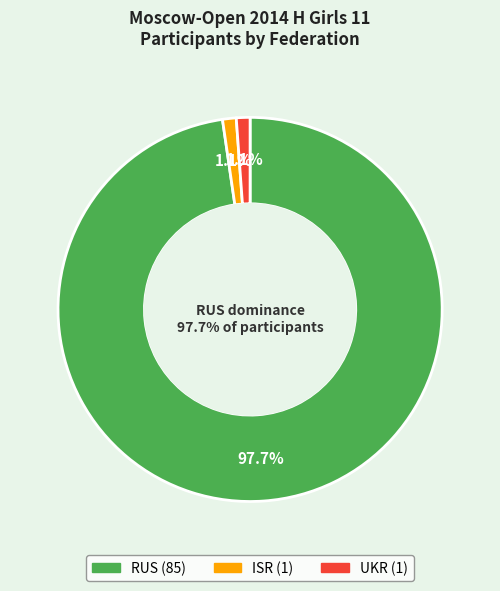

What is the largest slice in the pie chart?

RUS